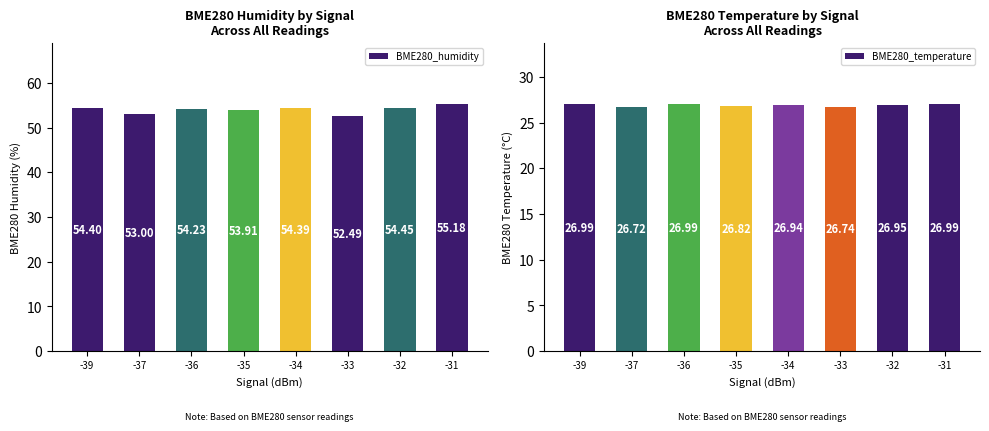

Where is BME280_temperature nearest to the value 26?

-37